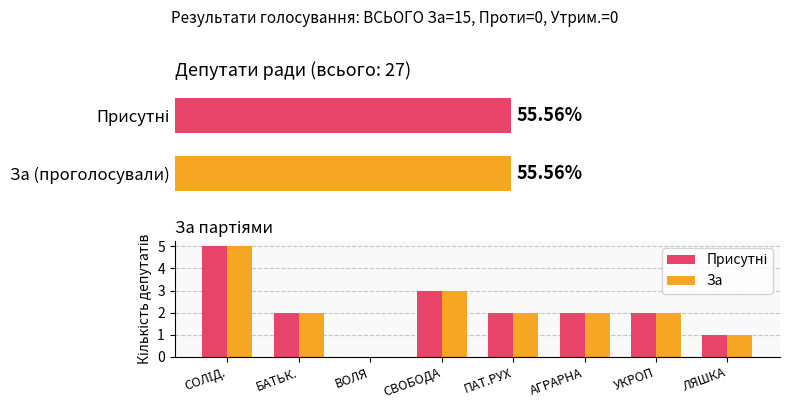

How many groups of bars are there?

8